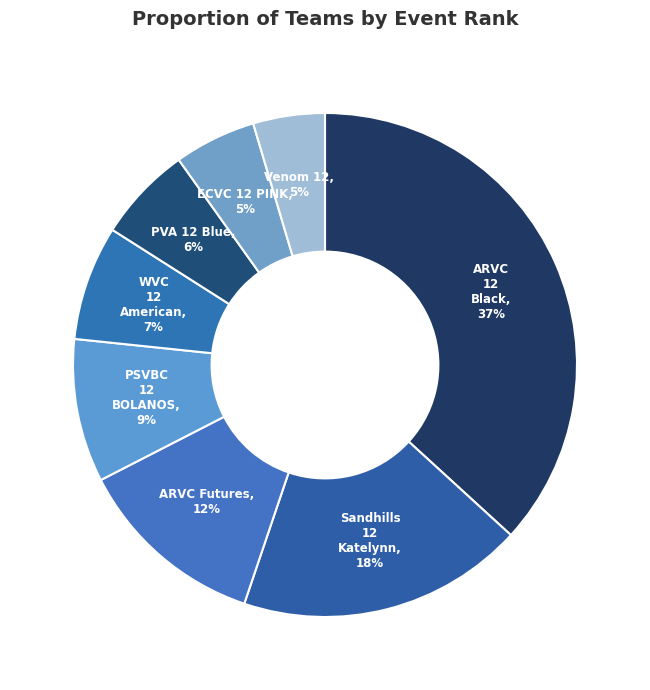

Does ECVC 12 PINK represent more than half of the total?

No